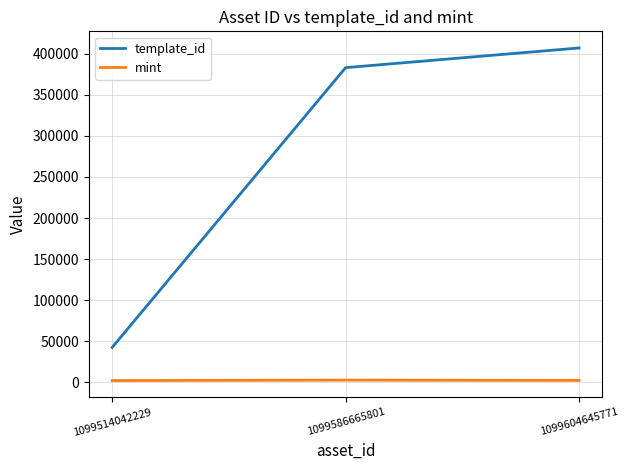

Which category has the highest value across all series?

1099604645771